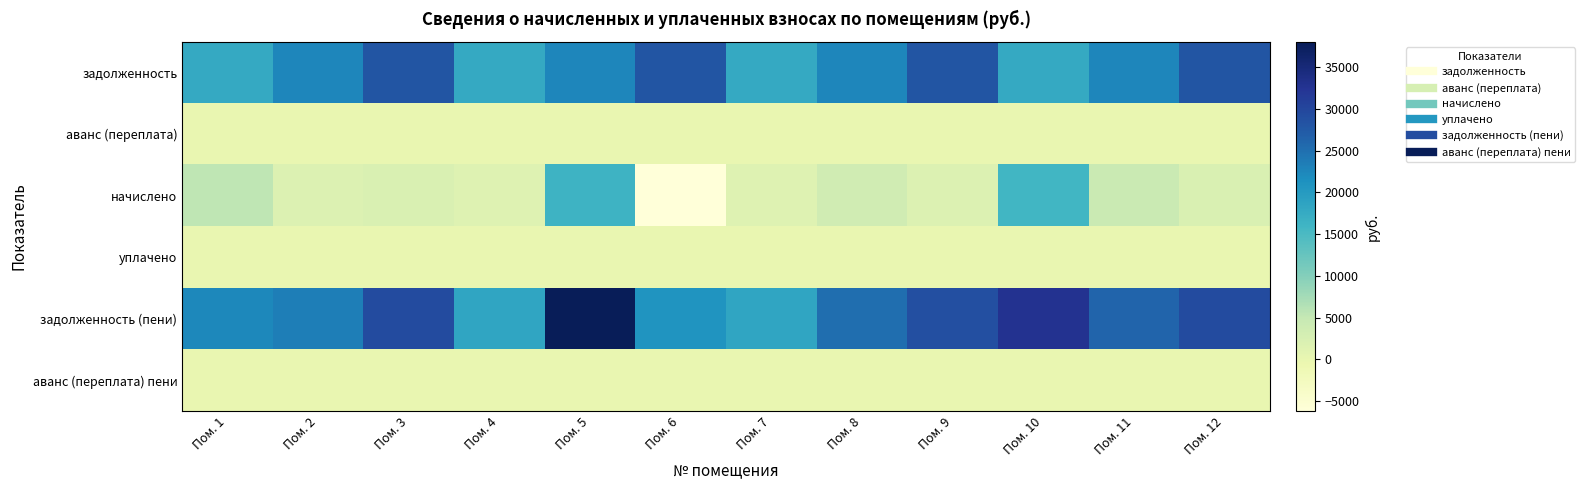

Reading left to right, list all the values displayed in this chart.

задолженность: Пом. 1=17653.7	Пом. 2=22557.5	Пом. 3=28147.9	Пом. 4=17653.7	Пом. 5=22557.5	Пом. 6=28147.9	Пом. 7=17653.7	Пом. 8=22557.5	Пом. 9=28147.9	Пом. 10=17653.7	Пом. 11=22557.5	Пом. 12=28147.9
аванс (переплата): Пом. 1=0.0	Пом. 2=0.0	Пом. 3=0.0	Пом. 4=0.0	Пом. 5=0.0	Пом. 6=0.0	Пом. 7=0.0	Пом. 8=0.0	Пом. 9=0.0	Пом. 10=0.0	Пом. 11=0.0	Пом. 12=0.0
начислено: Пом. 1=5381.2	Пом. 2=1794.0	Пом. 3=2238.6	Пом. 4=1404.0	Пом. 5=16386.9	Пом. 6=-6225.4	Пом. 7=1455.1	Пом. 8=3476.6	Пом. 9=1830.6	Пом. 10=15884.6	Пом. 11=4496.3	Пом. 12=2238.6
уплачено: Пом. 1=0.0	Пом. 2=0.0	Пом. 3=0.0	Пом. 4=0.0	Пом. 5=0.0	Пом. 6=0.0	Пом. 7=0.0	Пом. 8=0.0	Пом. 9=0.0	Пом. 10=0.0	Пом. 11=0.0	Пом. 12=0.0
задолженность (пени): Пом. 1=22332.8	Пом. 2=23454.5	Пом. 3=29267.2	Пом. 4=18355.7	Пом. 5=38047.4	Пом. 6=20803.2	Пом. 7=18406.7	Пом. 8=25137.1	Пом. 9=28859.2	Пом. 10=32836.3	Пом. 11=26156.8	Пом. 12=29267.2
аванс (переплата) пени: Пом. 1=0.0	Пом. 2=0.0	Пом. 3=0.0	Пом. 4=0.0	Пом. 5=0.0	Пом. 6=0.0	Пом. 7=0.0	Пом. 8=0.0	Пом. 9=0.0	Пом. 10=0.0	Пом. 11=0.0	Пом. 12=0.0